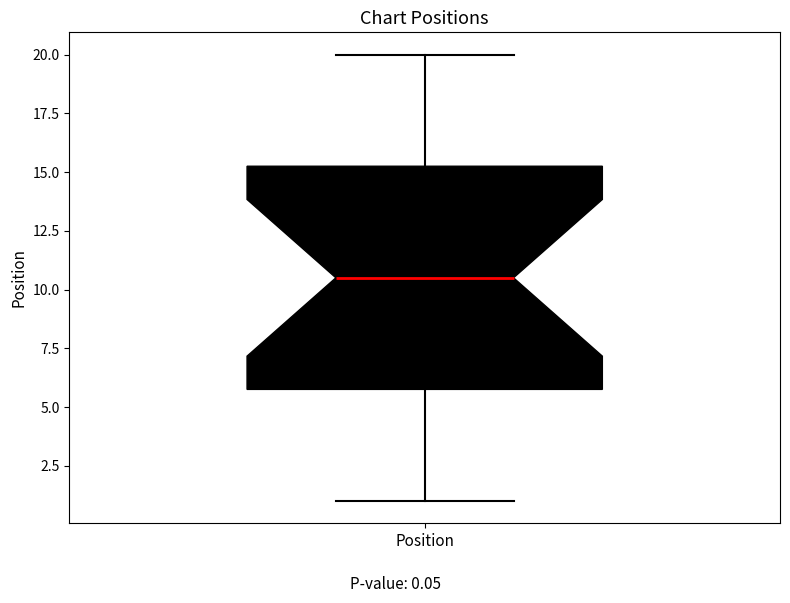

Where is the lower edge of the box for Position on the y-axis? The values are not printed on the chart, so give them approximately, as read against the axis.

6.0